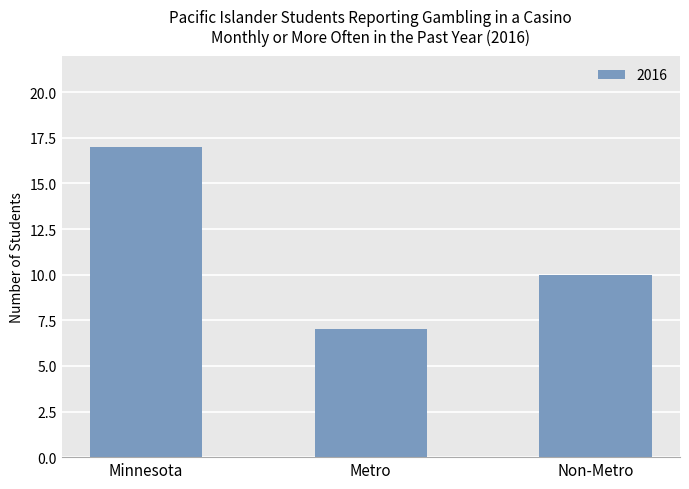

Which label corresponds to the largest value in the chart?

Minnesota